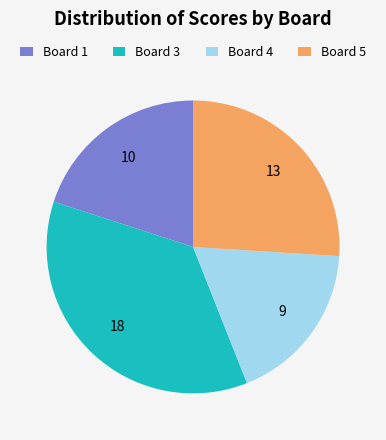

The Board 1 slice represents 20% of the pie. True or false?

True